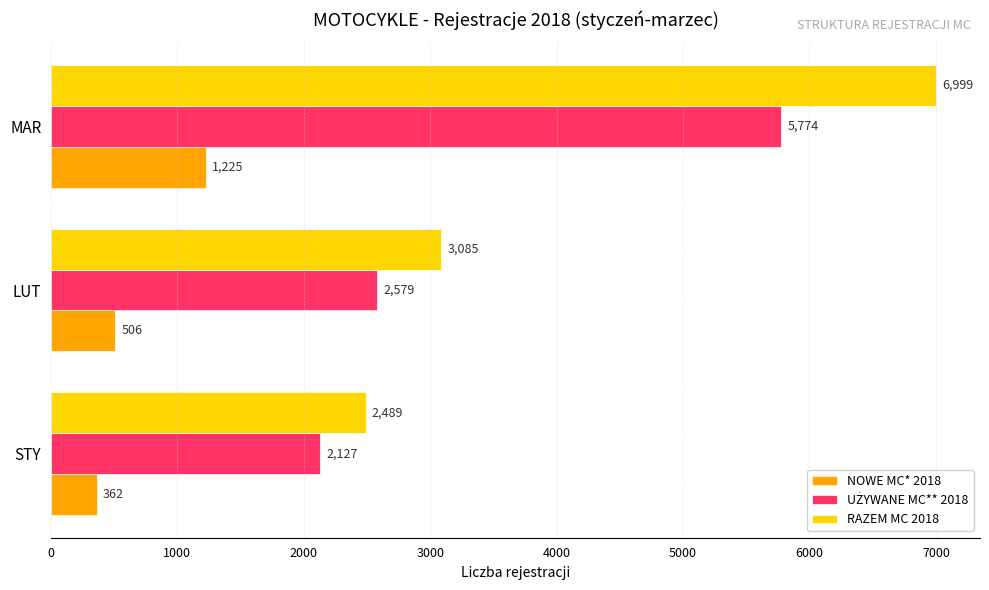

What is the greatest value displayed?

6999